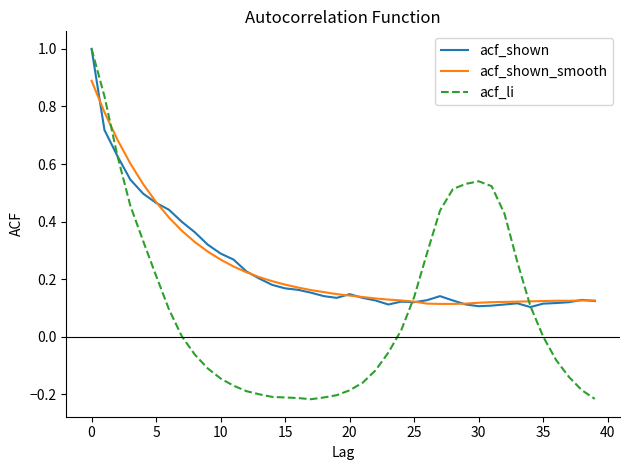

What is the maximum value for acf_shown_smooth?

0.9